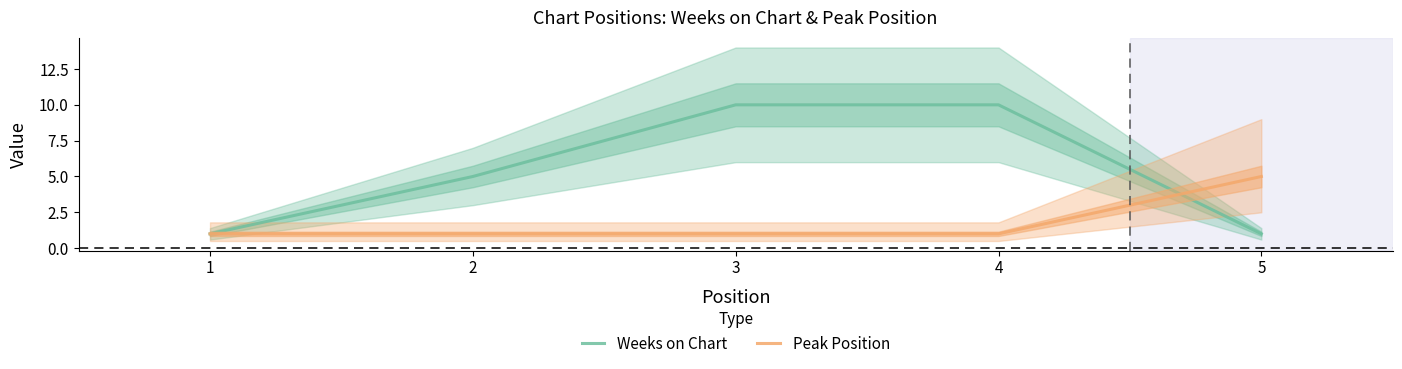

Where does the Weeks on Chart series first go above 5?

3